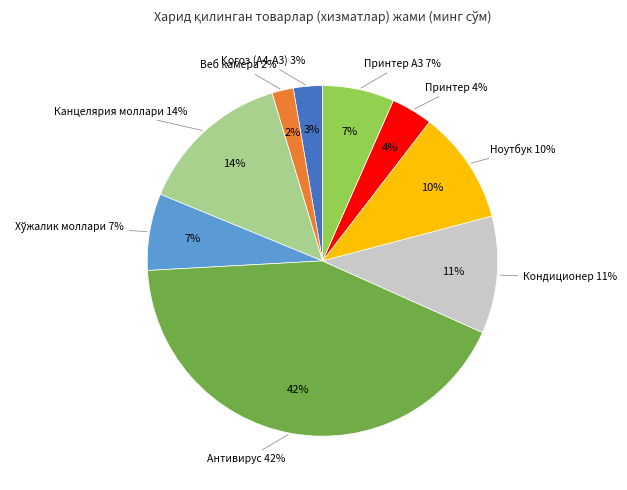

Count the number of slices in the pie.

9